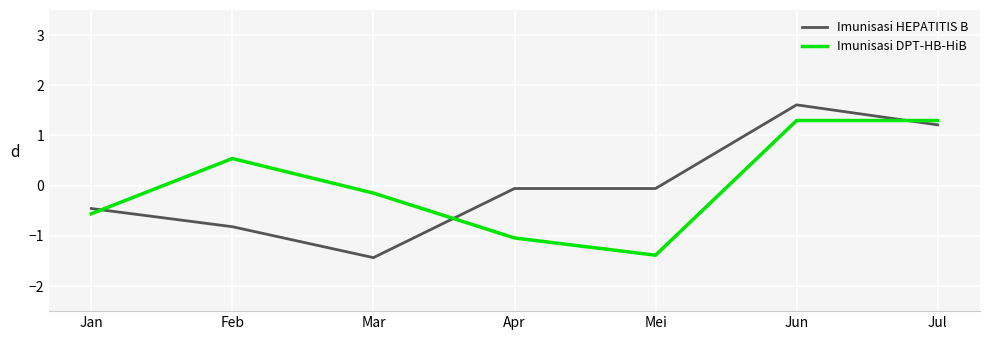

How many intersections are there between Imunisasi DPT-HB-HiB and Imunisasi HEPATITIS B?

3